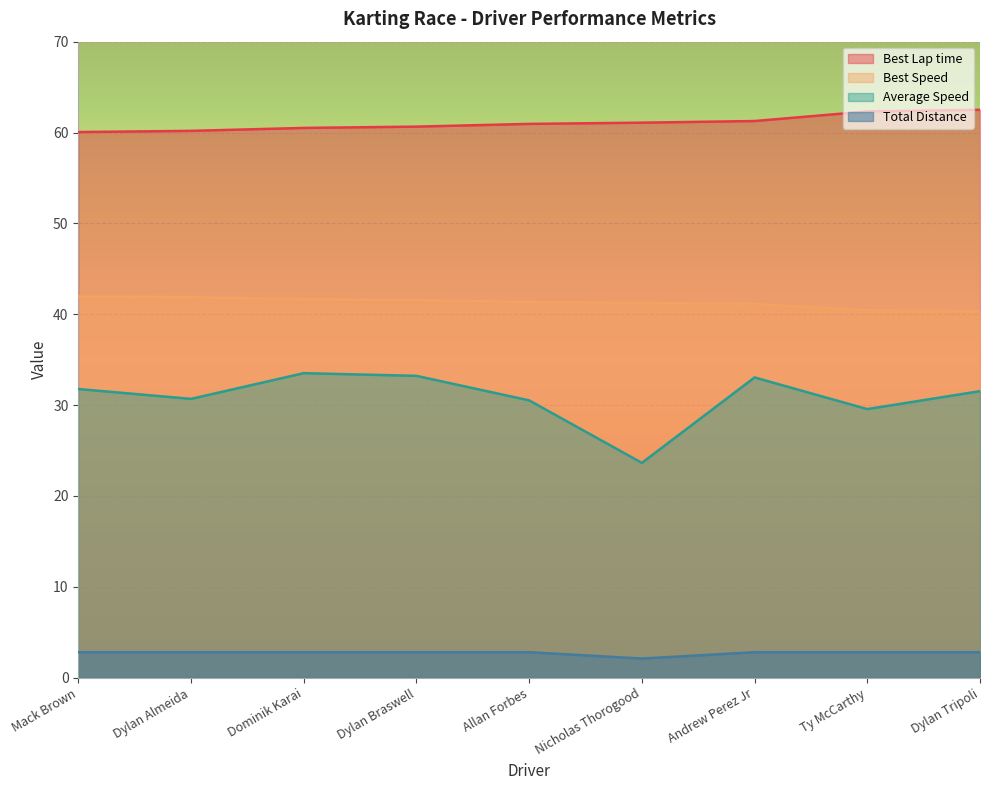

Reading left to right, transcribe all the data shown in this chart.

Best Lap time: 60.1	60.2	60.5	60.6	61.0	61.1	61.3	62.3	62.5
Best Speed: 42.0	41.9	41.6	41.6	41.3	41.3	41.1	40.4	40.3
Average Speed: 31.8	30.7	33.5	33.2	30.5	23.6	33.0	29.6	31.5
Total Distance: 2.8	2.8	2.8	2.8	2.8	2.1	2.8	2.8	2.8